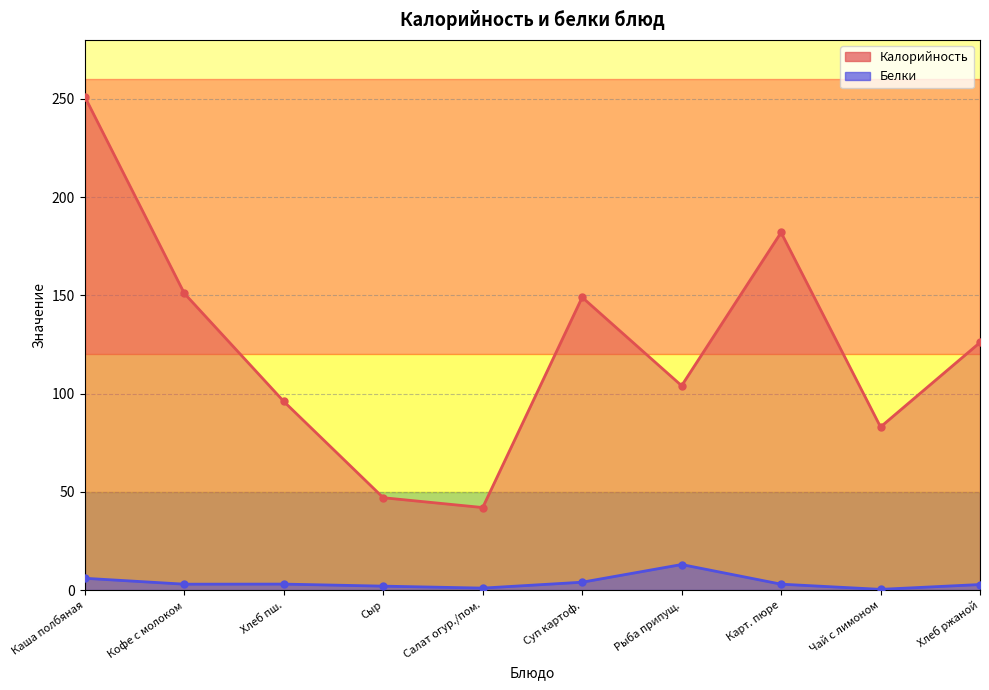

List the labels in order of Калорийность value, largest first.

Каша полбяная, Карт. пюре, Кофе с молоком, Суп картоф., Хлеб ржаной, Рыба припущ., Хлеб пш., Чай с лимоном, Сыр, Салат огур./пом.